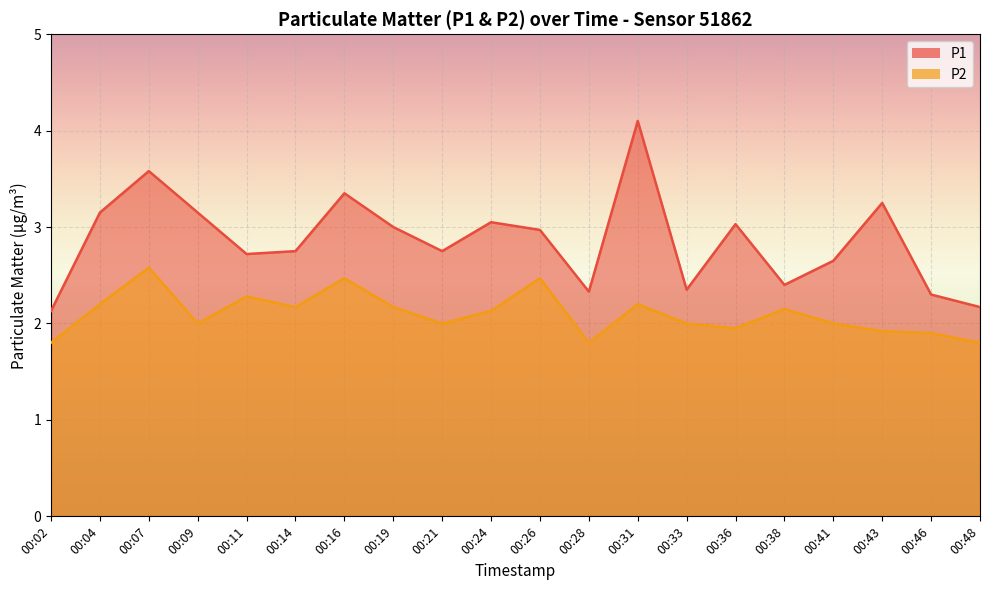

The P1 series shows 0.9 at 00:19. True or false?

False